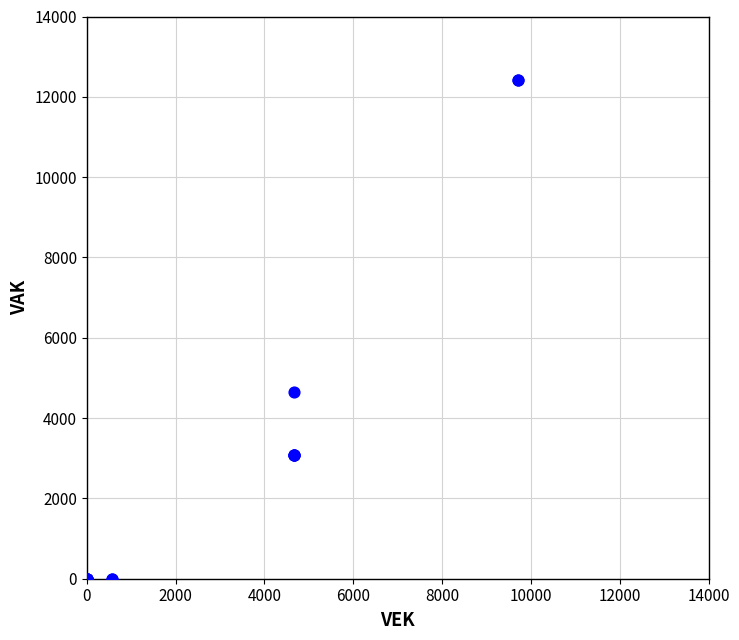

What Y value in the scatter plot is closest to 6210?

4658